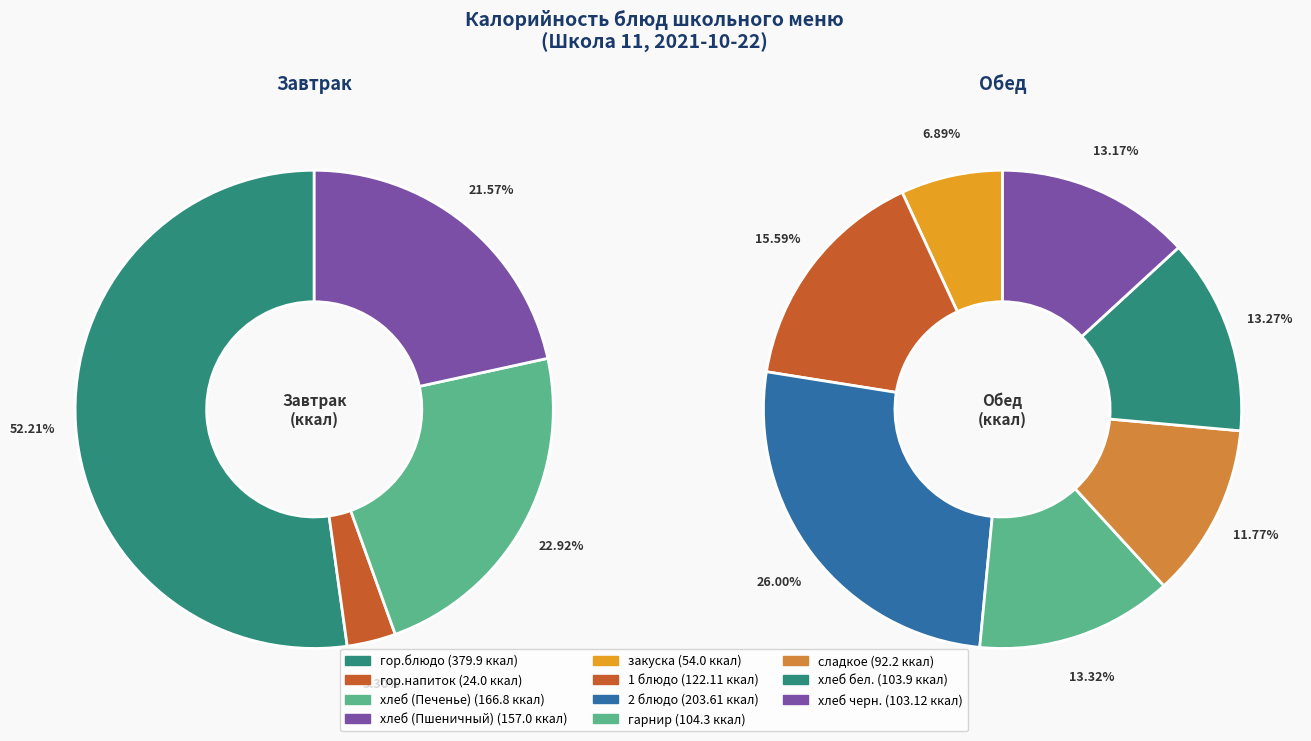

Count the number of slices in the pie.

11